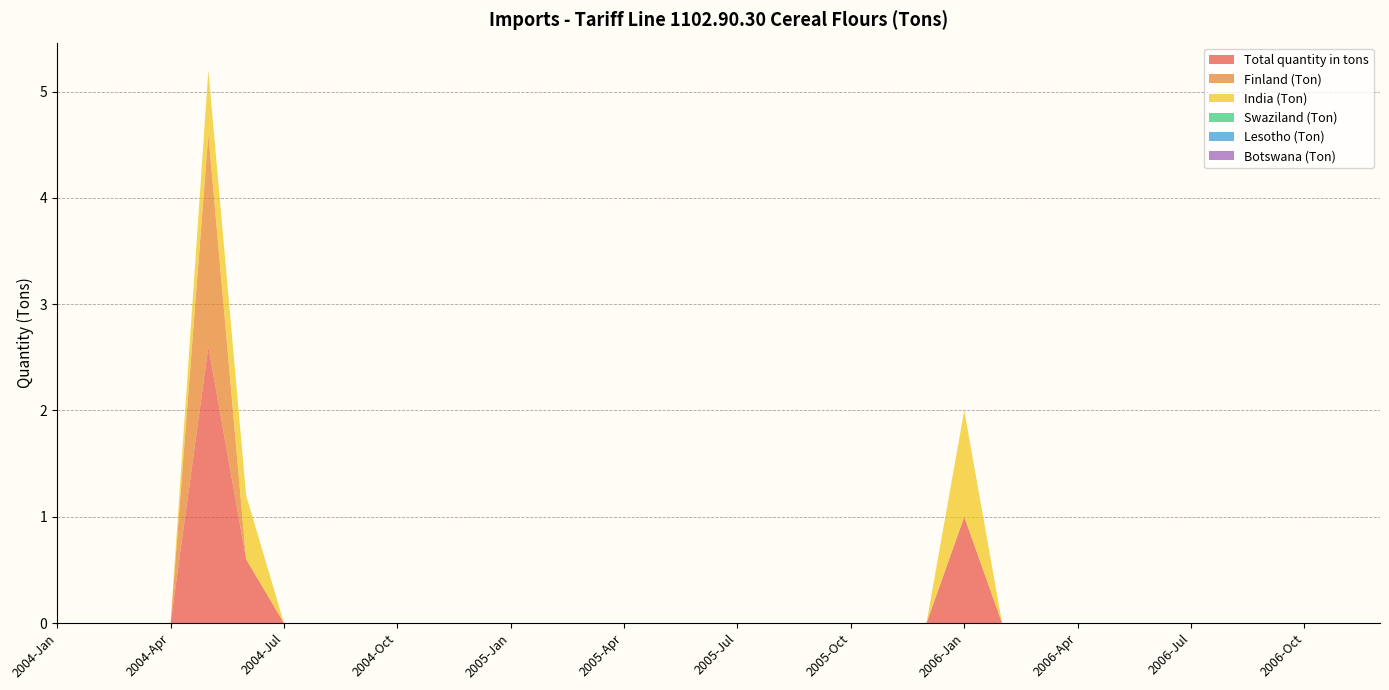

Reading left to right, list all the values displayed in this chart.

Total quantity in tons: 2004-Jan=0.0	2004-Feb=0.0	2004-Mar=0.0	2004-Apr=0.0	2004-May=2.6	2004-Jun=0.6	2004-Jul=0.0	2004-Aug=0.0	2004-Sep=0.0	2004-Oct=0.0	2004-Nov=0.0	2004-Dec=0.0	2005-Jan=0.0	2005-Feb=0.0	2005-Mar=0.0	2005-Apr=0.0	2005-May=0.0	2005-Jun=0.0	2005-Jul=0.0	2005-Aug=0.0	2005-Sep=0.0	2005-Oct=0.0	2005-Nov=0.0	2005-Dec=0.0	2006-Jan=1.0	2006-Feb=0.0	2006-Mar=0.0	2006-Apr=0.0	2006-May=0.0	2006-Jun=0.0	2006-Jul=0.0	2006-Aug=0.0	2006-Sep=0.0	2006-Oct=0.0	2006-Nov=0.0	2006-Dec=0.0
Finland (Ton): 2004-Jan=0.0	2004-Feb=0.0	2004-Mar=0.0	2004-Apr=0.0	2004-May=2.0	2004-Jun=0.0	2004-Jul=0.0	2004-Aug=0.0	2004-Sep=0.0	2004-Oct=0.0	2004-Nov=0.0	2004-Dec=0.0	2005-Jan=0.0	2005-Feb=0.0	2005-Mar=0.0	2005-Apr=0.0	2005-May=0.0	2005-Jun=0.0	2005-Jul=0.0	2005-Aug=0.0	2005-Sep=0.0	2005-Oct=0.0	2005-Nov=0.0	2005-Dec=0.0	2006-Jan=0.0	2006-Feb=0.0	2006-Mar=0.0	2006-Apr=0.0	2006-May=0.0	2006-Jun=0.0	2006-Jul=0.0	2006-Aug=0.0	2006-Sep=0.0	2006-Oct=0.0	2006-Nov=0.0	2006-Dec=0.0
India (Ton): 2004-Jan=0.0	2004-Feb=0.0	2004-Mar=0.0	2004-Apr=0.0	2004-May=0.6	2004-Jun=0.6	2004-Jul=0.0	2004-Aug=0.0	2004-Sep=0.0	2004-Oct=0.0	2004-Nov=0.0	2004-Dec=0.0	2005-Jan=0.0	2005-Feb=0.0	2005-Mar=0.0	2005-Apr=0.0	2005-May=0.0	2005-Jun=0.0	2005-Jul=0.0	2005-Aug=0.0	2005-Sep=0.0	2005-Oct=0.0	2005-Nov=0.0	2005-Dec=0.0	2006-Jan=1.0	2006-Feb=0.0	2006-Mar=0.0	2006-Apr=0.0	2006-May=0.0	2006-Jun=0.0	2006-Jul=0.0	2006-Aug=0.0	2006-Sep=0.0	2006-Oct=0.0	2006-Nov=0.0	2006-Dec=0.0
Swaziland (Ton): 2004-Jan=0.0	2004-Feb=0.0	2004-Mar=0.0	2004-Apr=0.0	2004-May=0.0	2004-Jun=0.0	2004-Jul=0.0	2004-Aug=0.0	2004-Sep=0.0	2004-Oct=0.0	2004-Nov=0.0	2004-Dec=0.0	2005-Jan=0.0	2005-Feb=0.0	2005-Mar=0.0	2005-Apr=0.0	2005-May=0.0	2005-Jun=0.0	2005-Jul=0.0	2005-Aug=0.0	2005-Sep=0.0	2005-Oct=0.0	2005-Nov=0.0	2005-Dec=0.0	2006-Jan=0.0	2006-Feb=0.0	2006-Mar=0.0	2006-Apr=0.0	2006-May=0.0	2006-Jun=0.0	2006-Jul=0.0	2006-Aug=0.0	2006-Sep=0.0	2006-Oct=0.0	2006-Nov=0.0	2006-Dec=0.0
Lesotho (Ton): 2004-Jan=0.0	2004-Feb=0.0	2004-Mar=0.0	2004-Apr=0.0	2004-May=0.0	2004-Jun=0.0	2004-Jul=0.0	2004-Aug=0.0	2004-Sep=0.0	2004-Oct=0.0	2004-Nov=0.0	2004-Dec=0.0	2005-Jan=0.0	2005-Feb=0.0	2005-Mar=0.0	2005-Apr=0.0	2005-May=0.0	2005-Jun=0.0	2005-Jul=0.0	2005-Aug=0.0	2005-Sep=0.0	2005-Oct=0.0	2005-Nov=0.0	2005-Dec=0.0	2006-Jan=0.0	2006-Feb=0.0	2006-Mar=0.0	2006-Apr=0.0	2006-May=0.0	2006-Jun=0.0	2006-Jul=0.0	2006-Aug=0.0	2006-Sep=0.0	2006-Oct=0.0	2006-Nov=0.0	2006-Dec=0.0
Botswana (Ton): 2004-Jan=0.0	2004-Feb=0.0	2004-Mar=0.0	2004-Apr=0.0	2004-May=0.0	2004-Jun=0.0	2004-Jul=0.0	2004-Aug=0.0	2004-Sep=0.0	2004-Oct=0.0	2004-Nov=0.0	2004-Dec=0.0	2005-Jan=0.0	2005-Feb=0.0	2005-Mar=0.0	2005-Apr=0.0	2005-May=0.0	2005-Jun=0.0	2005-Jul=0.0	2005-Aug=0.0	2005-Sep=0.0	2005-Oct=0.0	2005-Nov=0.0	2005-Dec=0.0	2006-Jan=0.0	2006-Feb=0.0	2006-Mar=0.0	2006-Apr=0.0	2006-May=0.0	2006-Jun=0.0	2006-Jul=0.0	2006-Aug=0.0	2006-Sep=0.0	2006-Oct=0.0	2006-Nov=0.0	2006-Dec=0.0